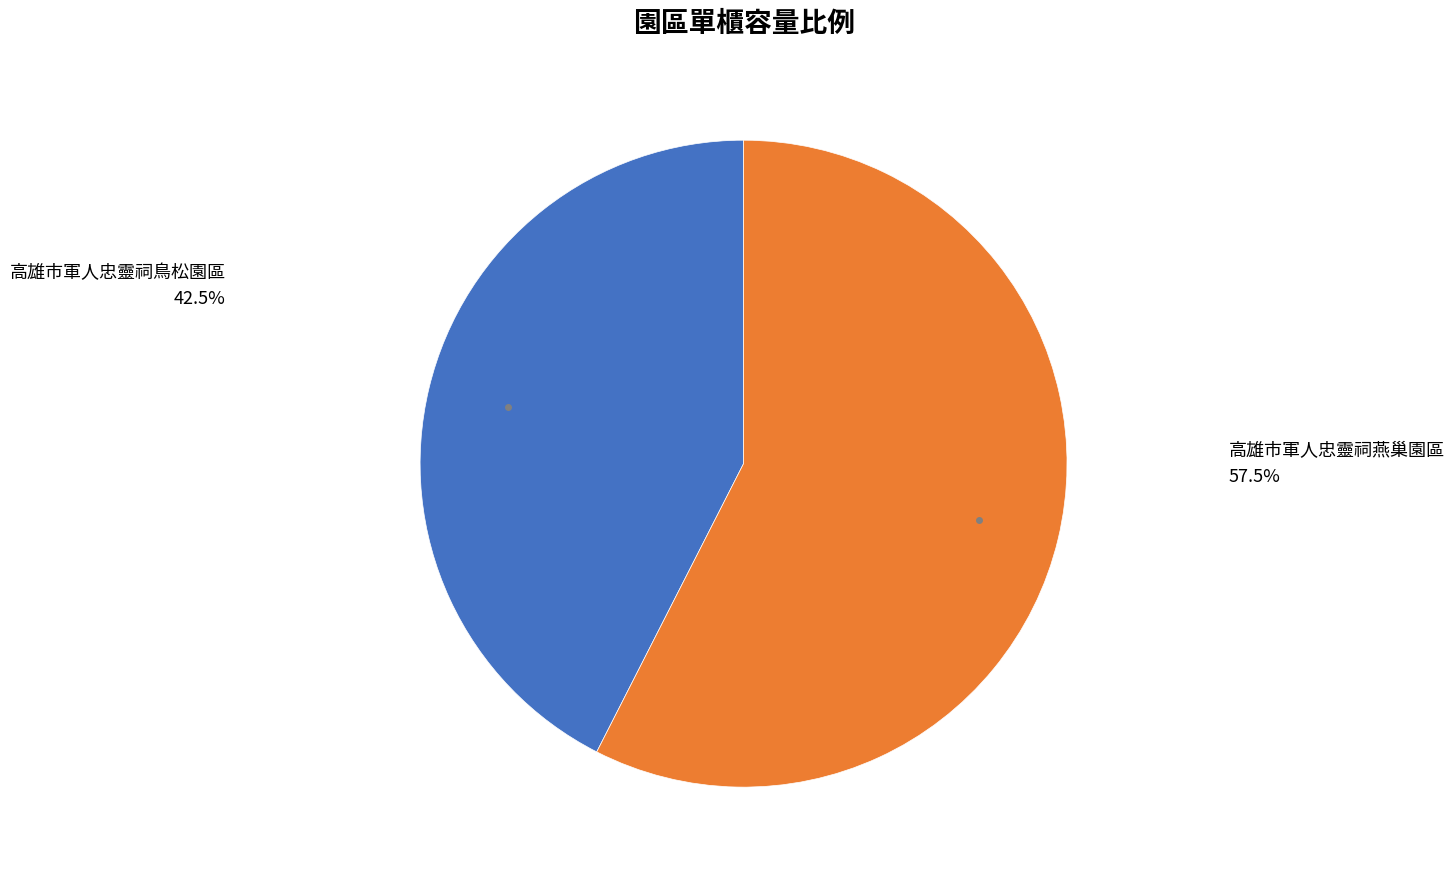

Which category has the biggest portion of the pie?

高雄市軍人忠靈祠燕巢園區